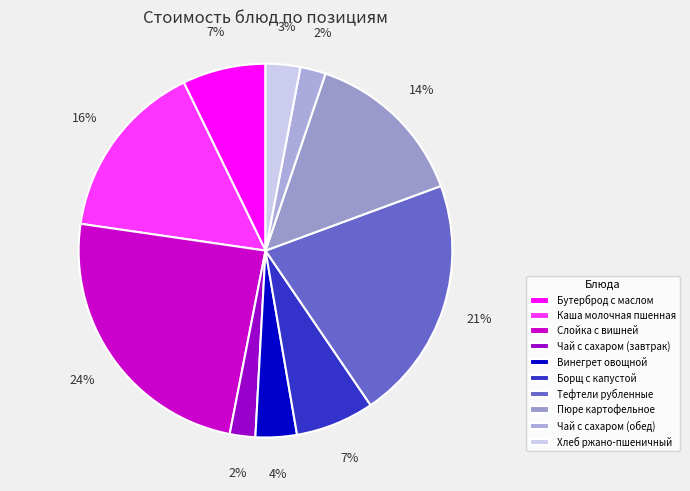

How many segments does this pie chart have?

10